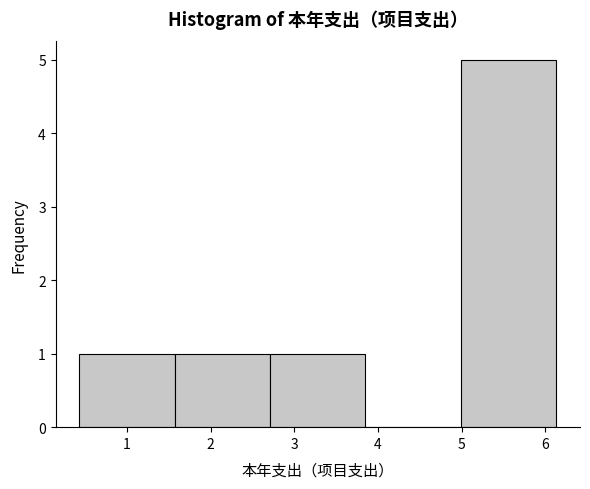

Over which range of the x-axis is the bar tallest?

4.99 to 6.13